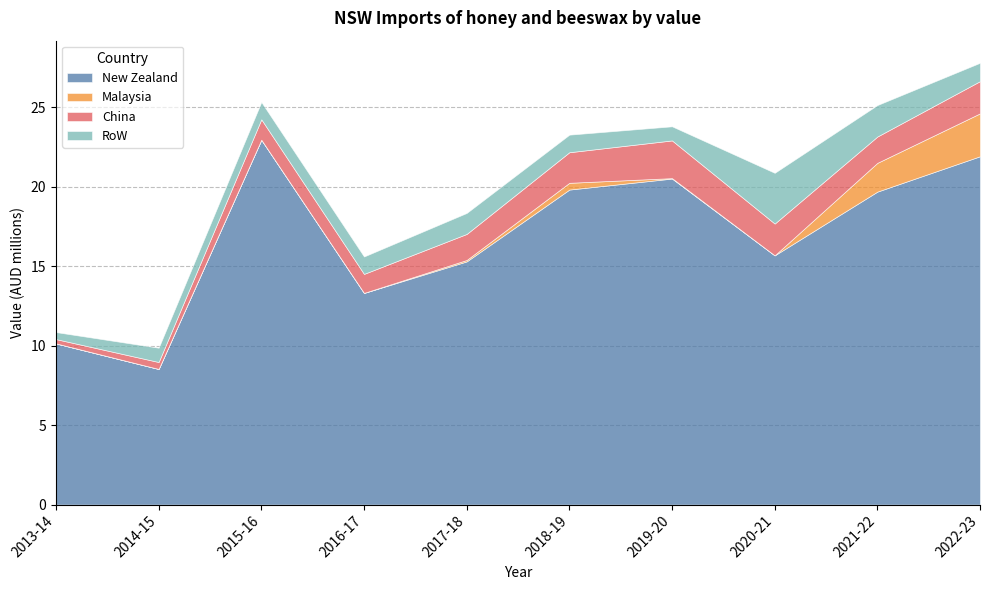

Rank the categories by China value from highest to lowest.

2019-20, 2022-23, 2020-21, 2018-19, 2021-22, 2017-18, 2015-16, 2016-17, 2014-15, 2013-14